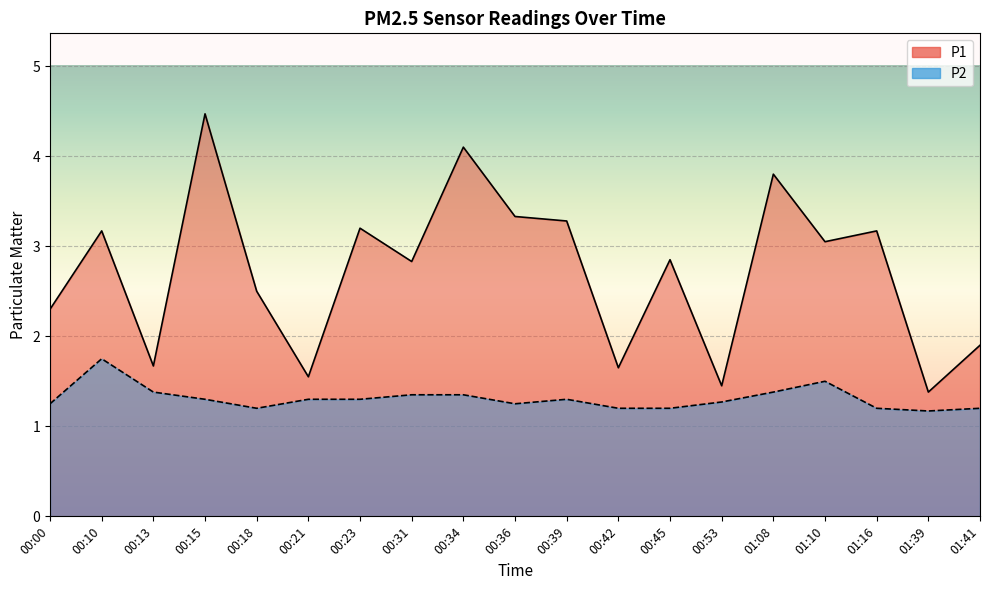

Where does the P1 series first go above 2?

00:00